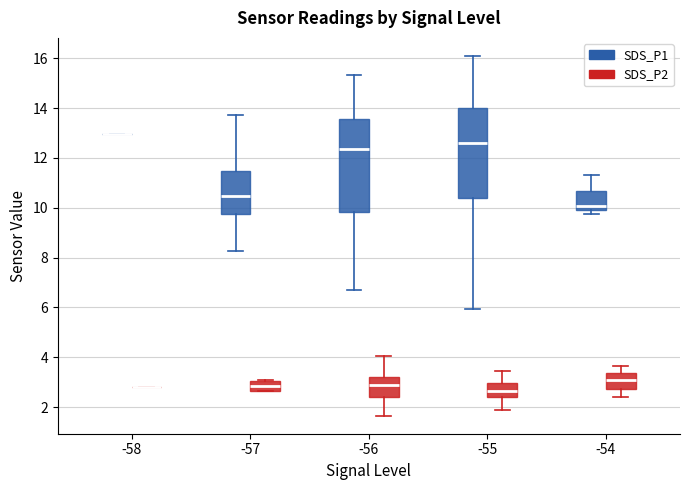

Where is the upper edge of the box for -56 (SDS_P2) on the y-axis? The values are not printed on the chart, so give them approximately, as read against the axis.

3.2